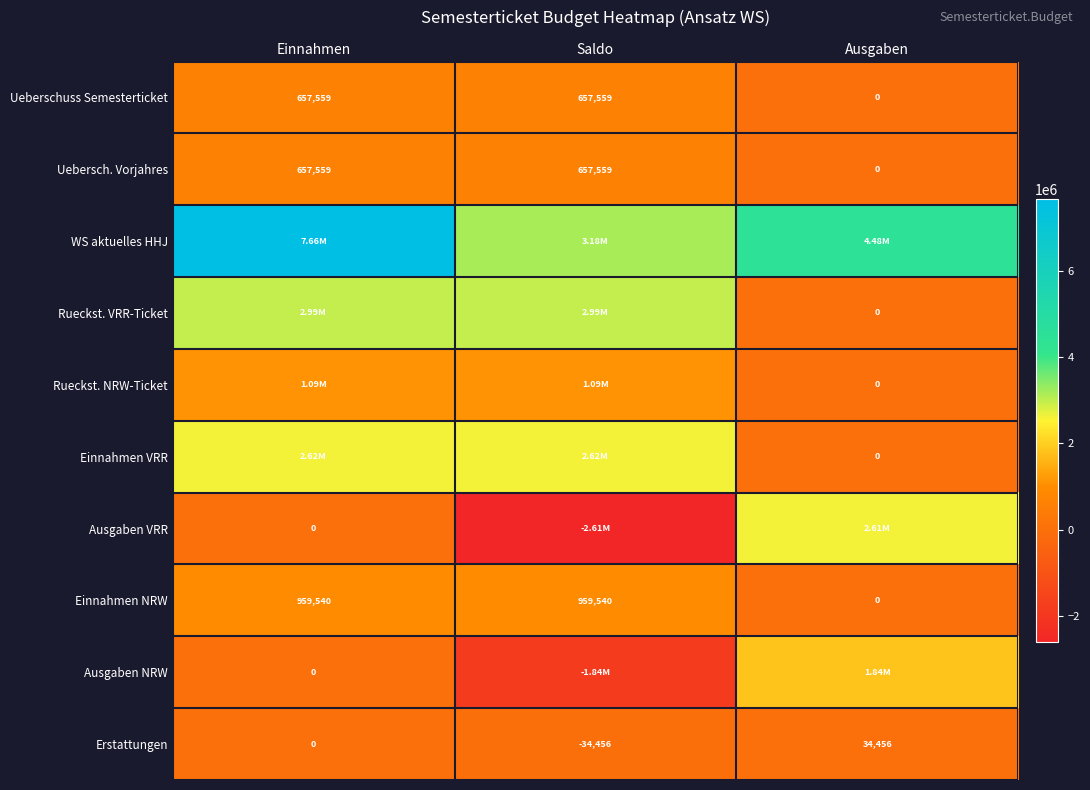

What is the maximum value shown in the chart?

7660587.1